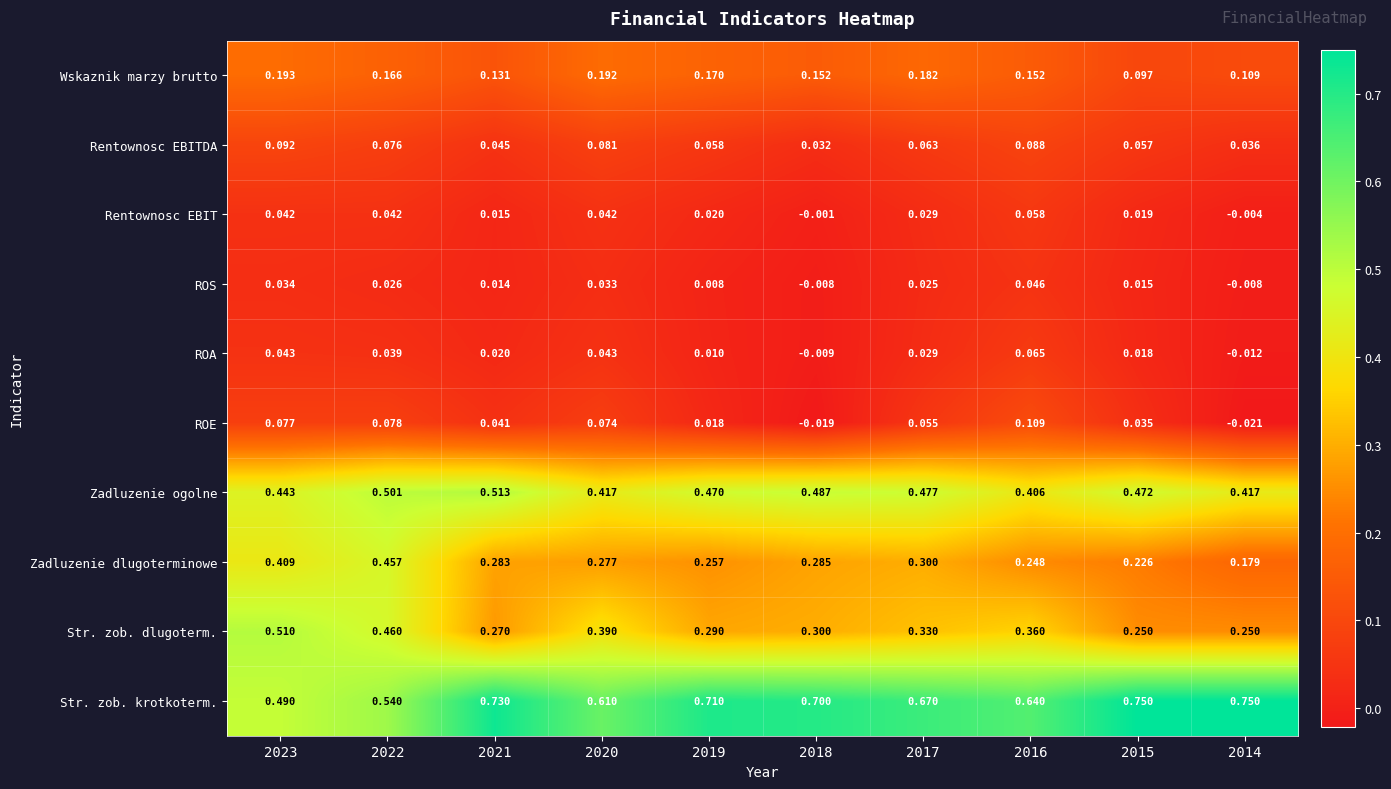

Which series has the widest spread of values?

Zadluzenie dlugoterminowe